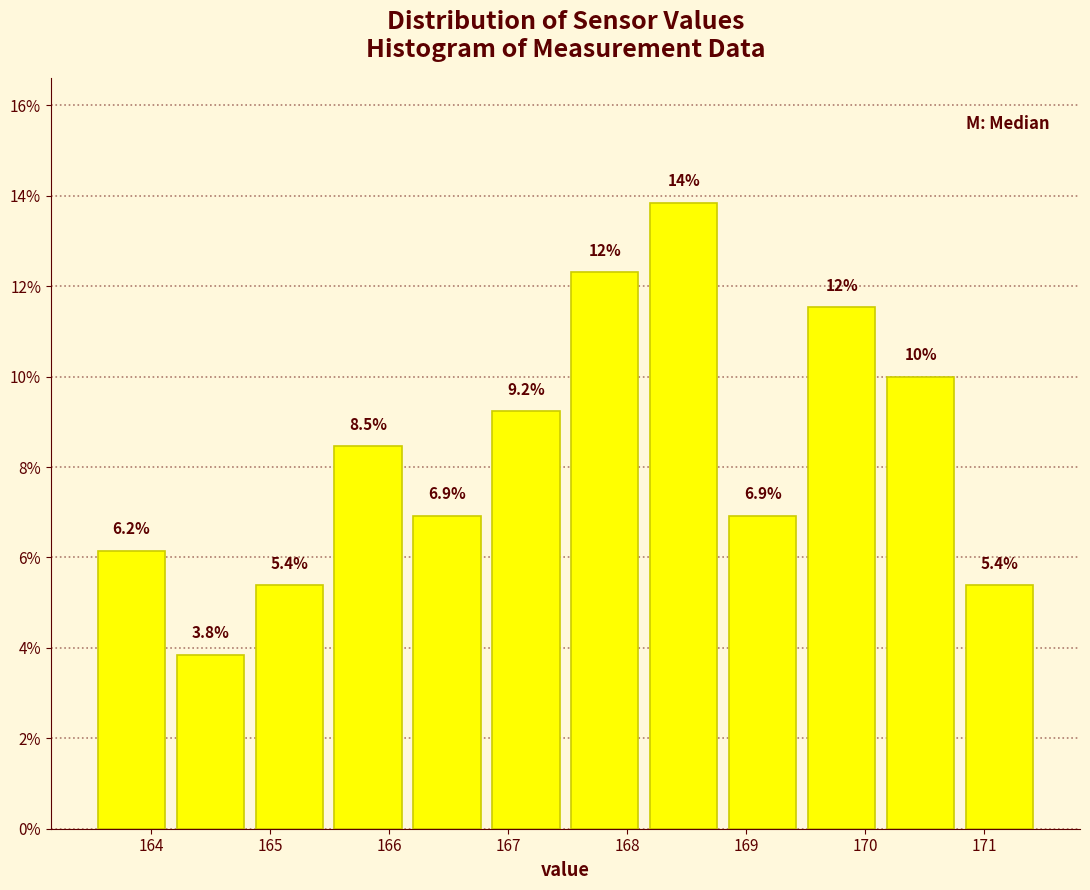

Over which range of the x-axis is the bar tallest?

168.1 to 168.8